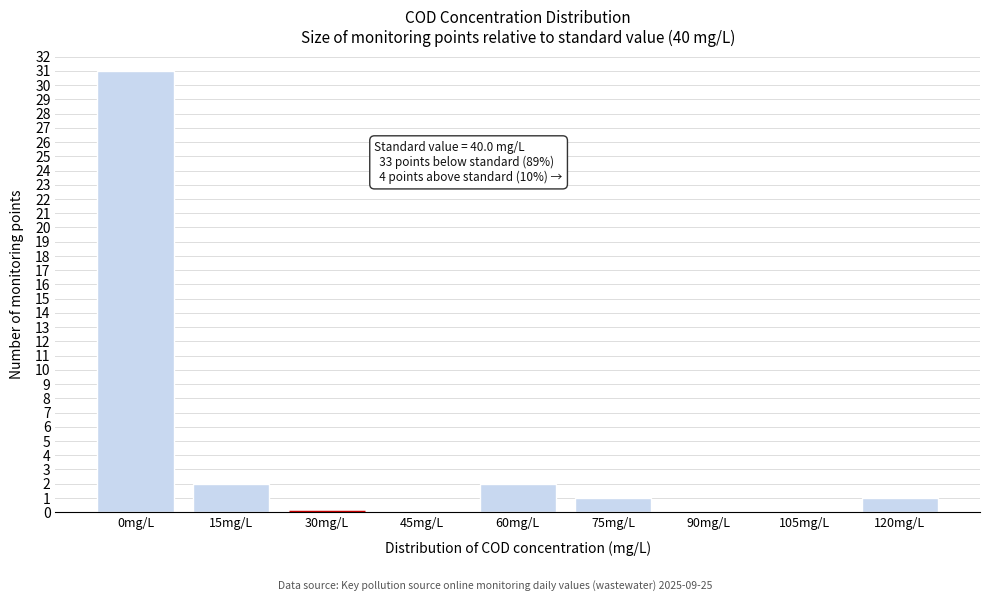

Reading left to right, transcribe all the data shown in this chart.

0mg/L=31	15mg/L=2	30mg/L=0	45mg/L=0	60mg/L=2	75mg/L=1	90mg/L=0	105mg/L=0	120mg/L=1